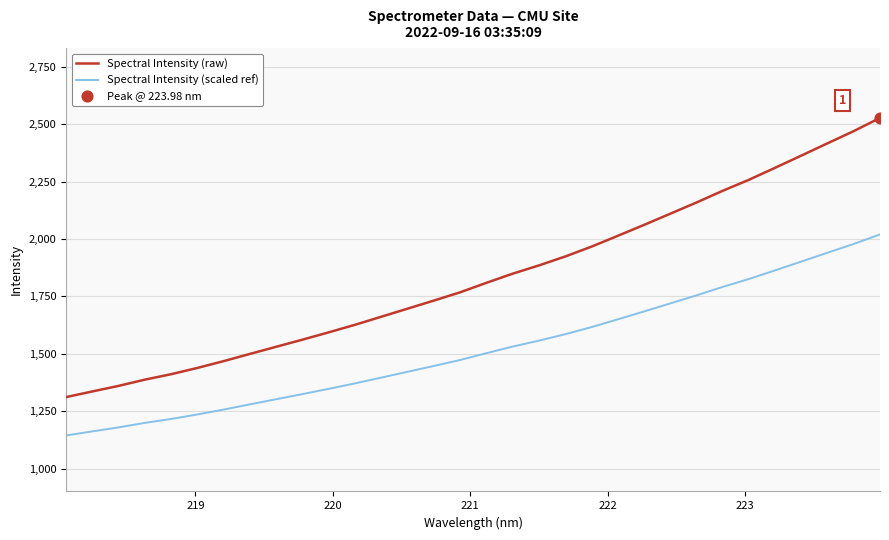

Which series has the largest total across all categories?

Spectral Intensity (raw)